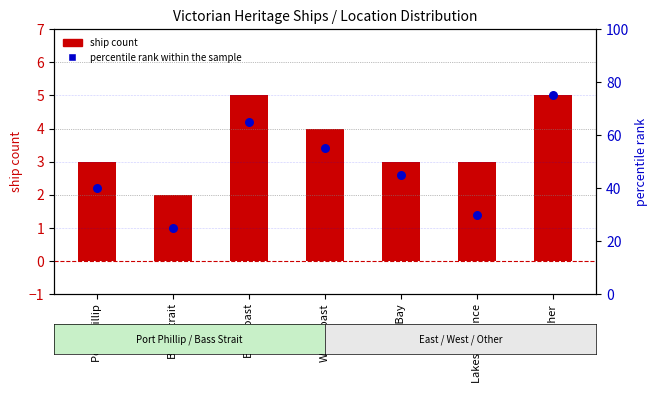

What are all the series names shown in the legend?

ship count, percentile rank within the sample